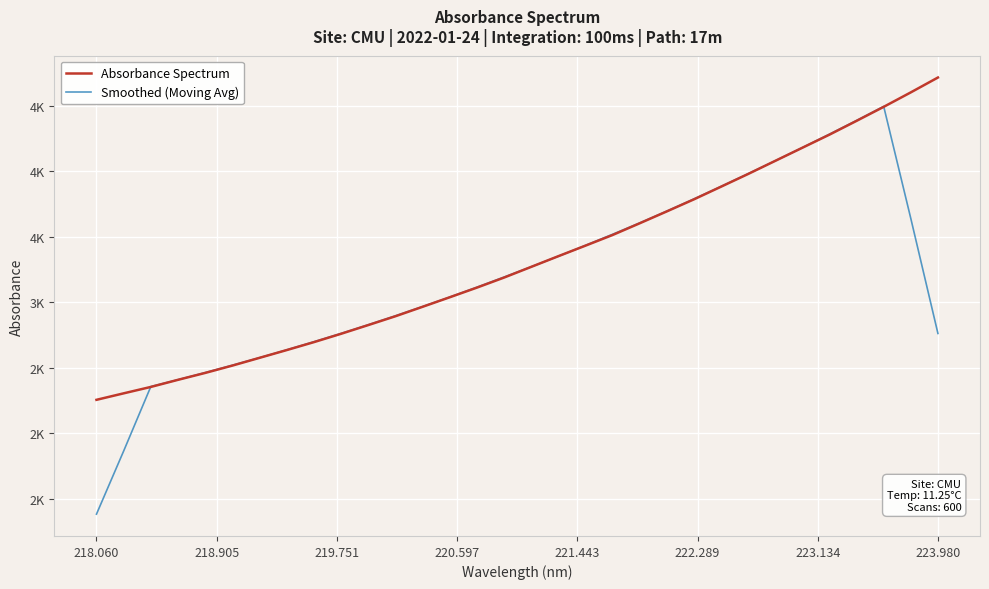

Which series has the widest spread of values?

Smoothed (Moving Avg)